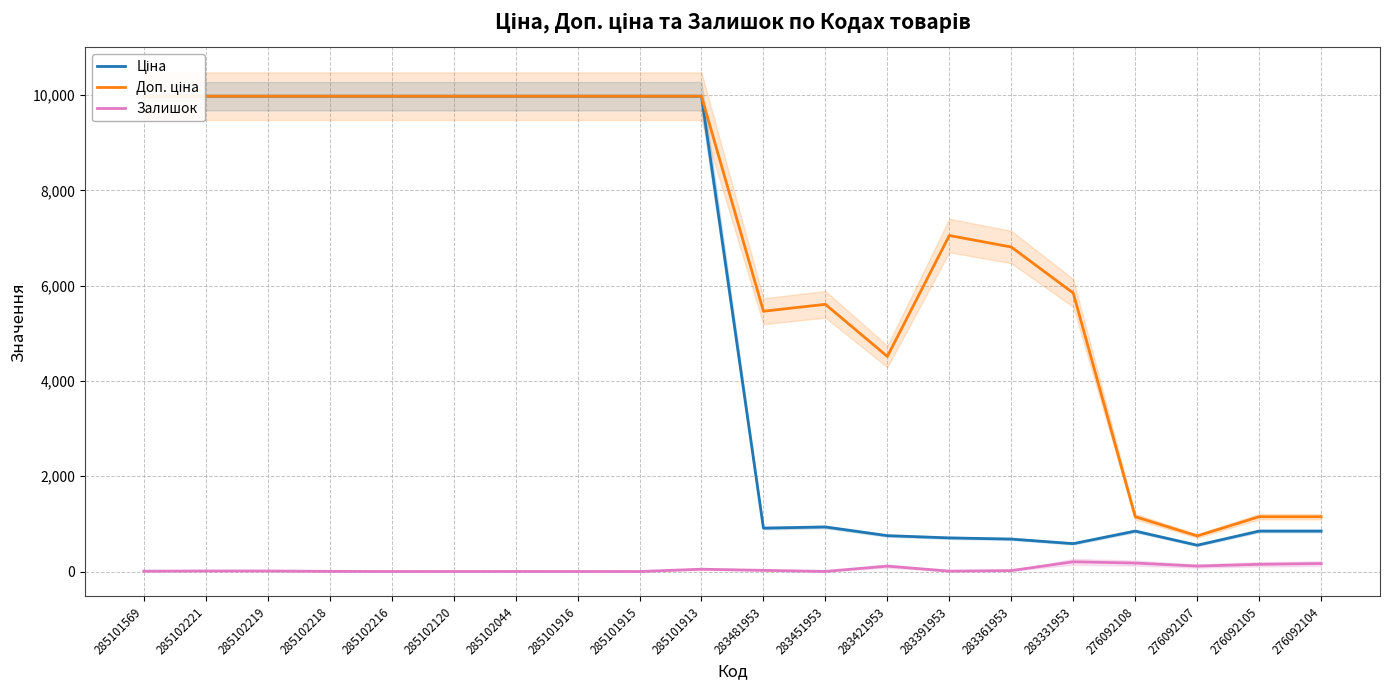

List the series in order of their overall mean, lowest first.

Залишок, Ціна, Доп. ціна